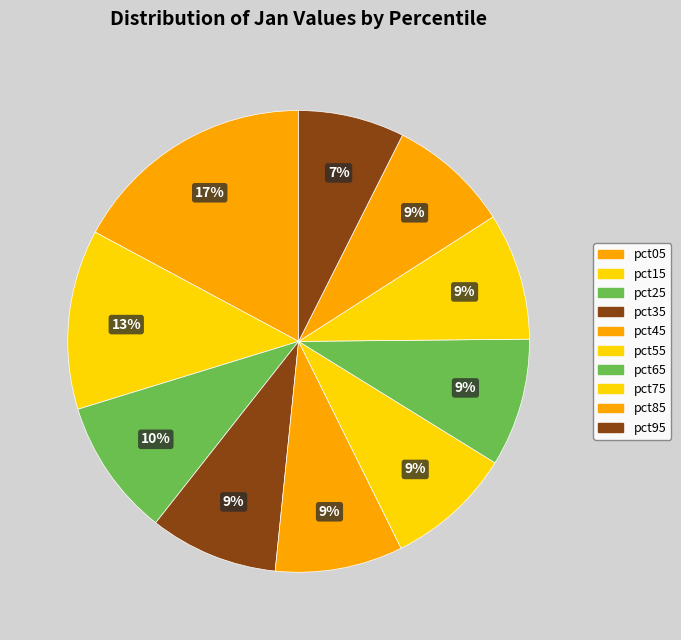

What is the largest slice in the pie chart?

pct05